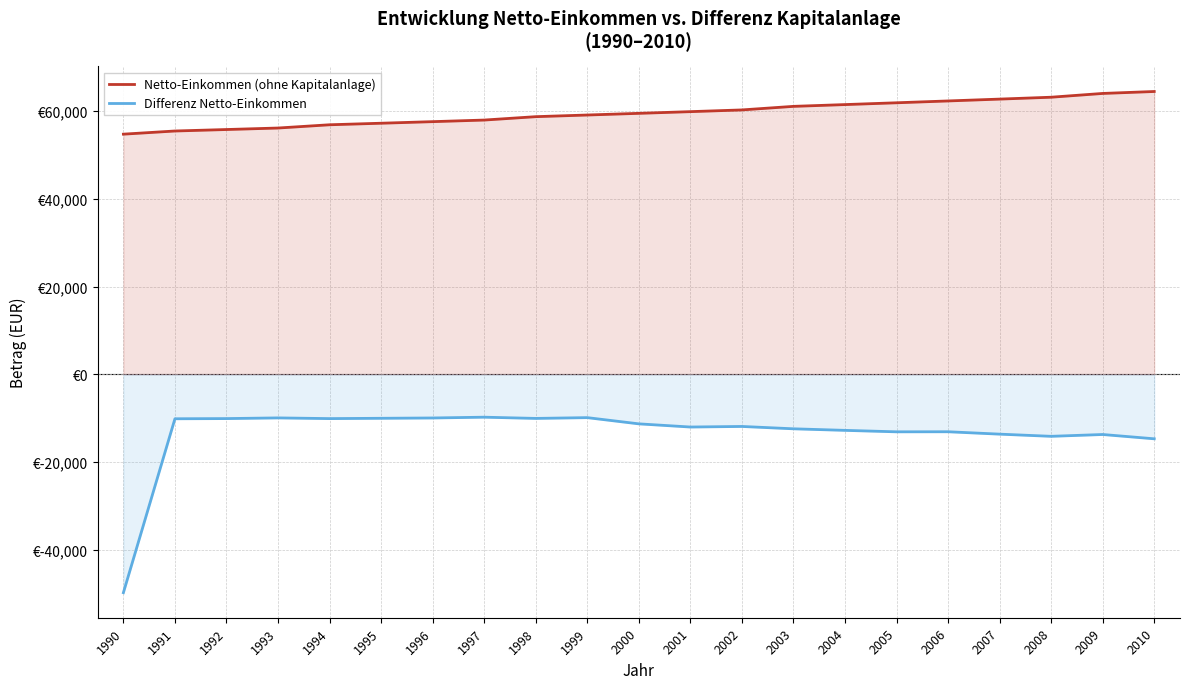

True or false: Netto-Einkommen (ohne Kapitalanlage) and Differenz Netto-Einkommen intersect in this chart.

False